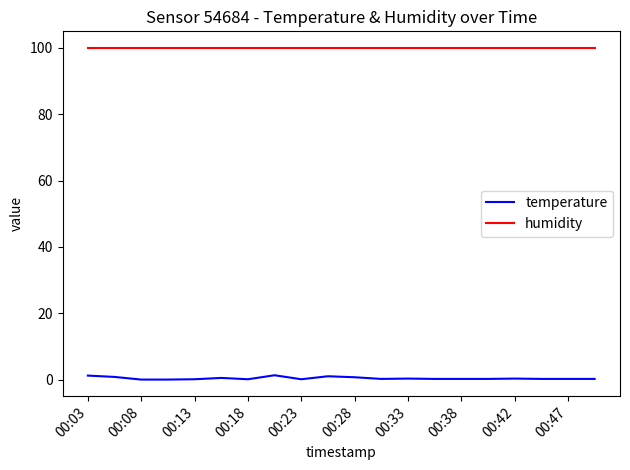

Which series has the largest range (max minus min)?

temperature